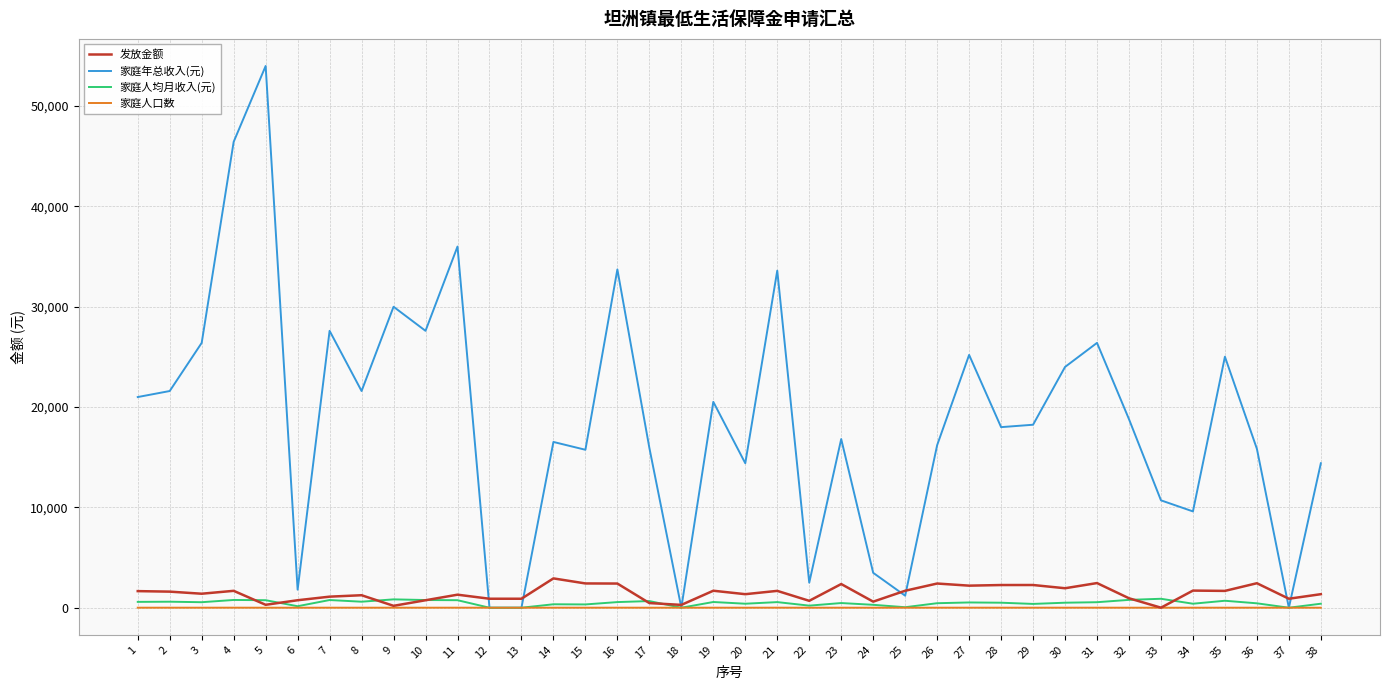

The value of 家庭年总收入(元) at 30 is 24000. True or false?

True